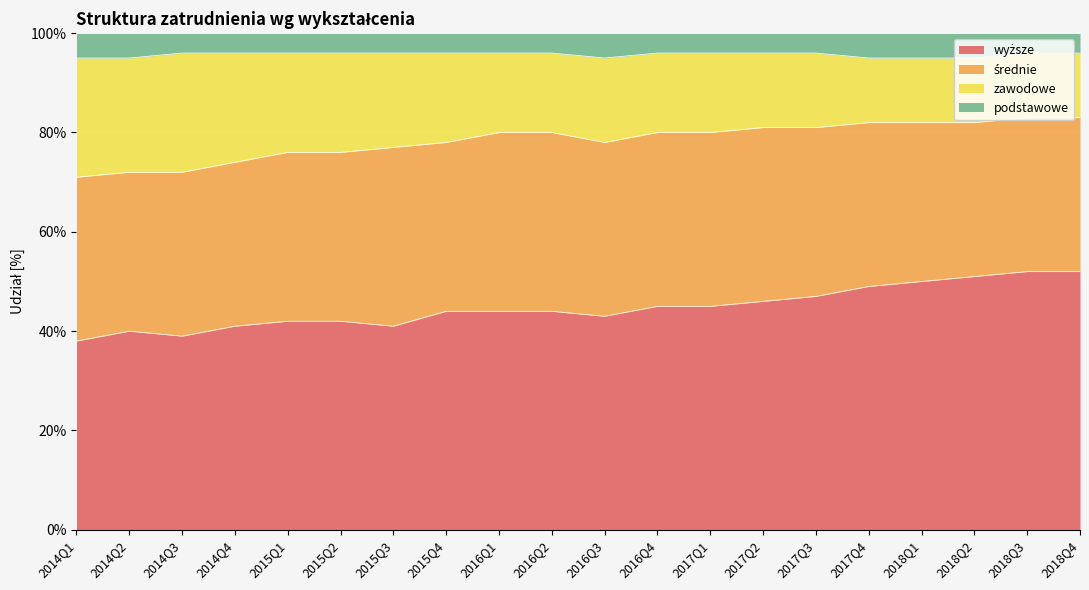

What is the value of the wyższe point at the 3rd from the left?

0.4